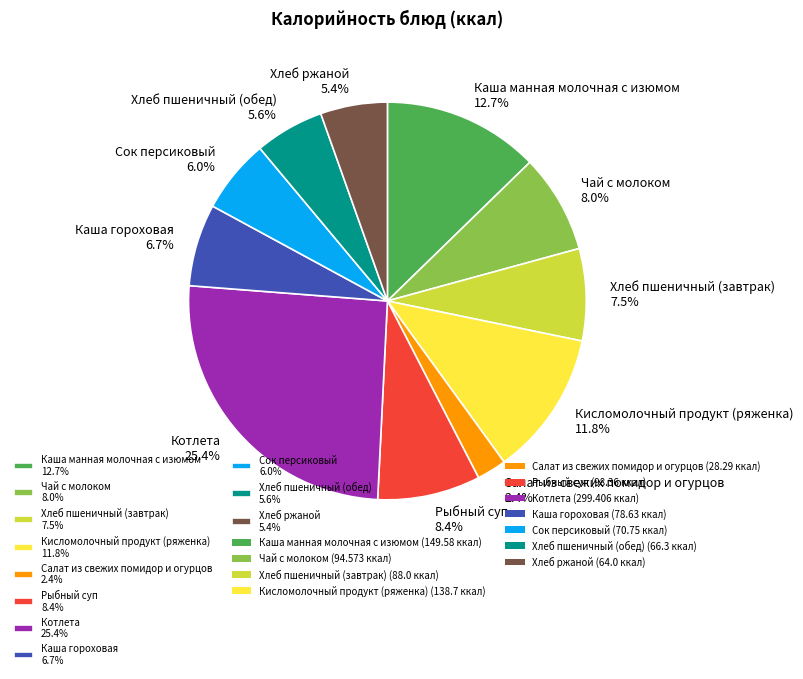

Which slice is the smallest?

Салат из свежих помидор и огурцов